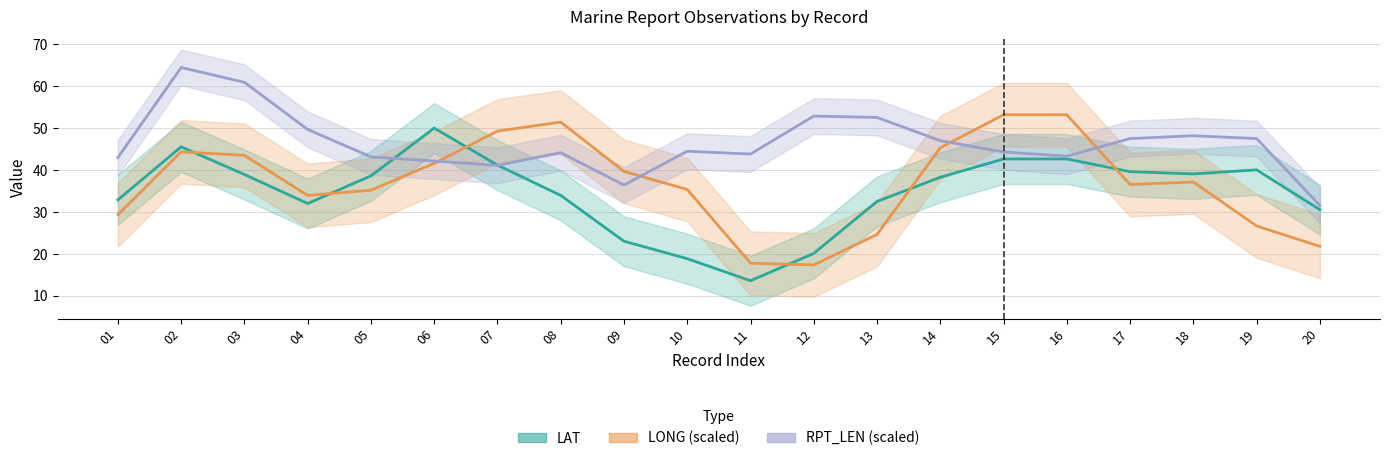

Is this an area chart (filled region under the line)?

No